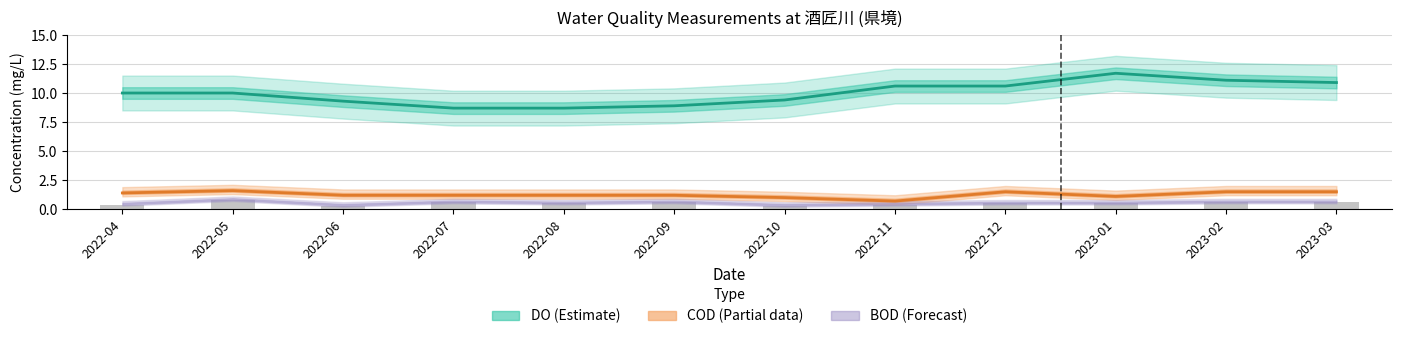

How many series are shown in this chart?

3